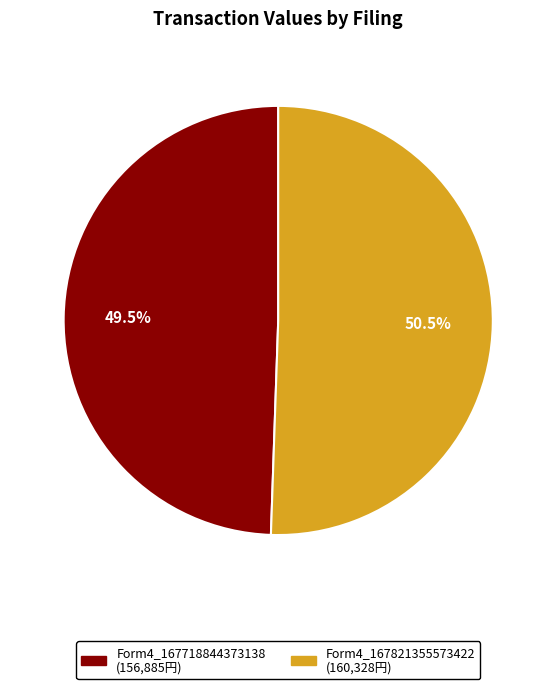

To the nearest percent, what is the average slice percentage?

50%